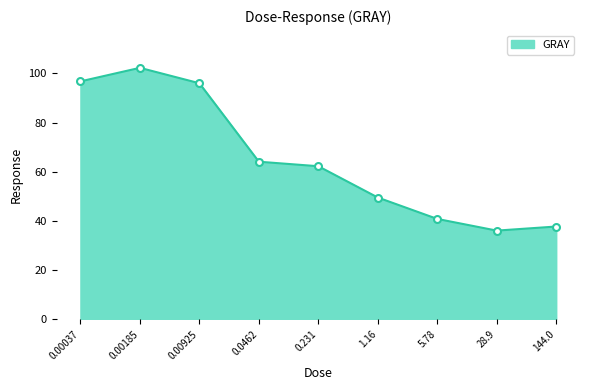

What is the difference between the maximum and minimum values?

66.1